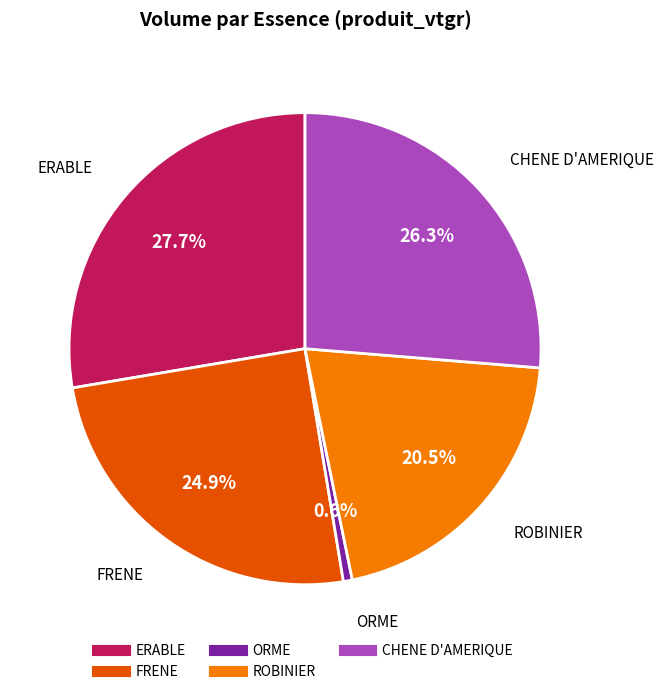

Is there any slice that represents more than half of the pie?

No